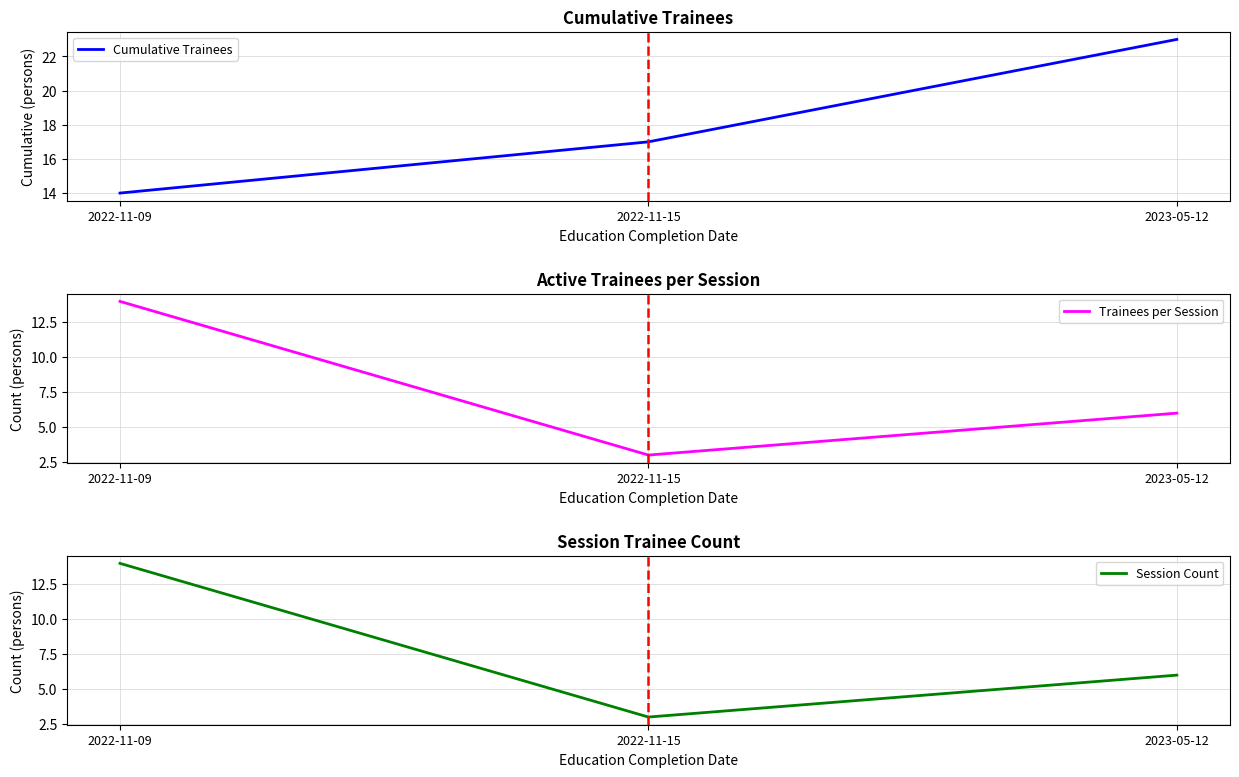

Which series has the largest range (max minus min)?

Trainees per Session